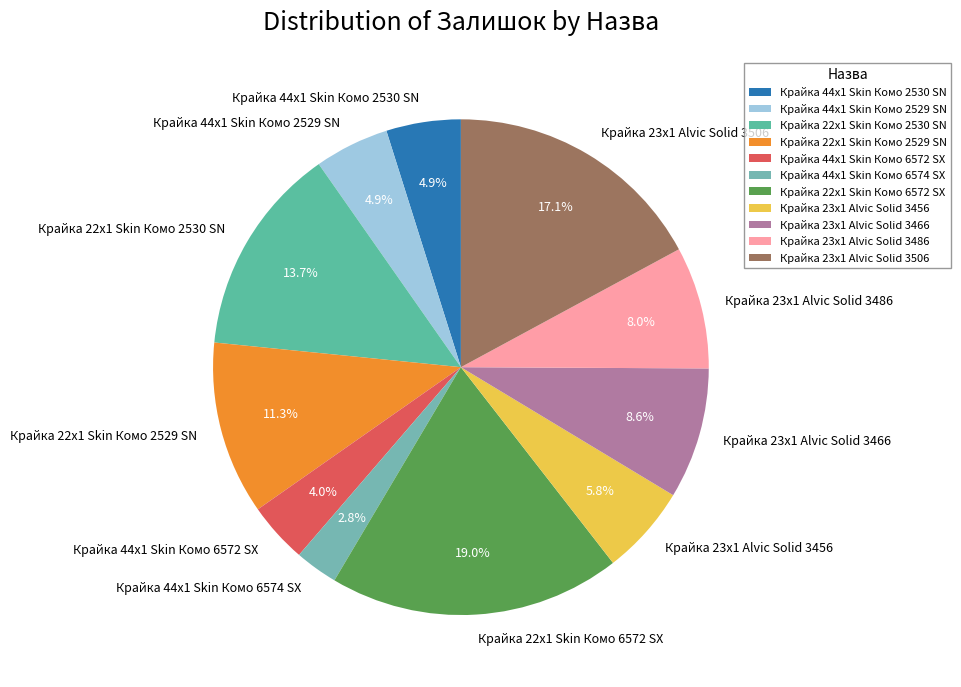

True or false: Крайка 23x1 Alvic Solid 3456 accounts for 6% of the total.

True